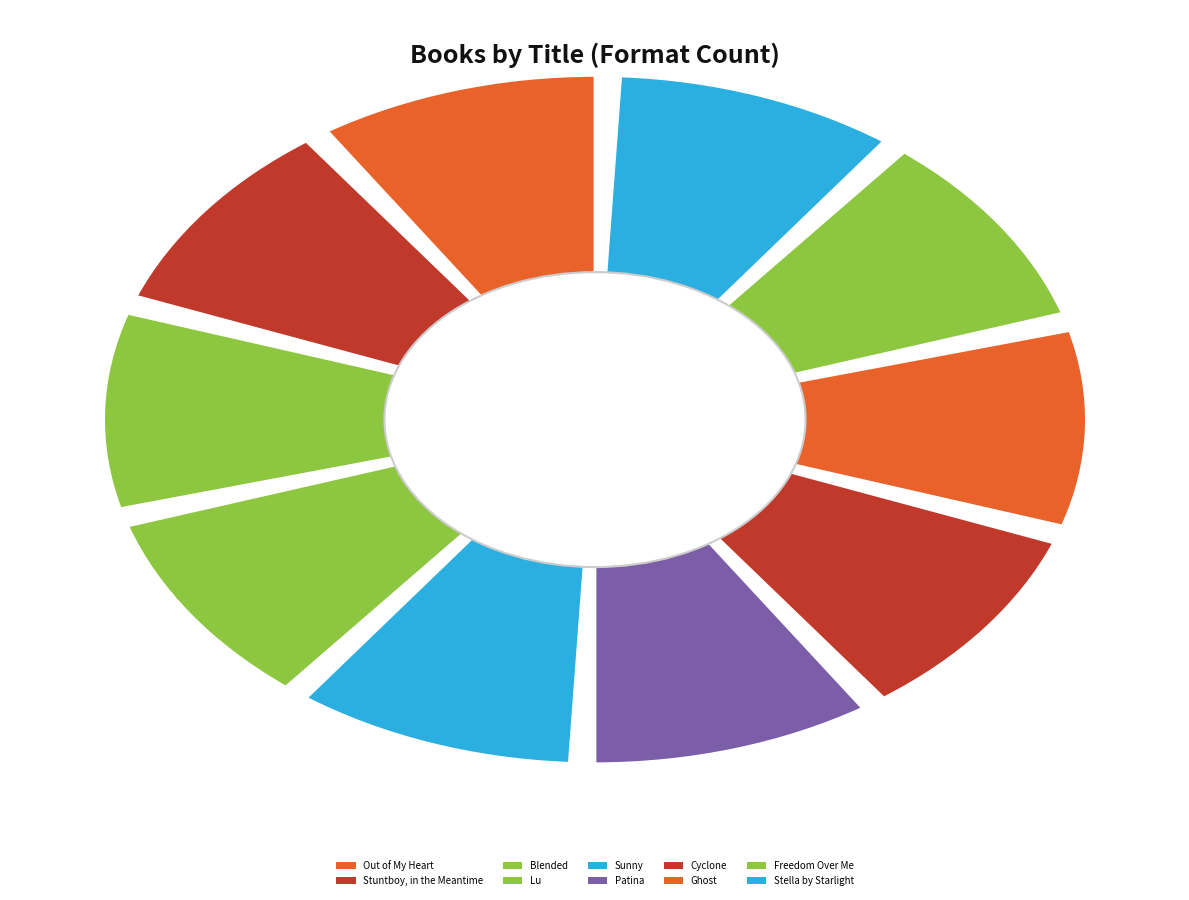

Is the sum of Sunny and Ghost greater than half?

No